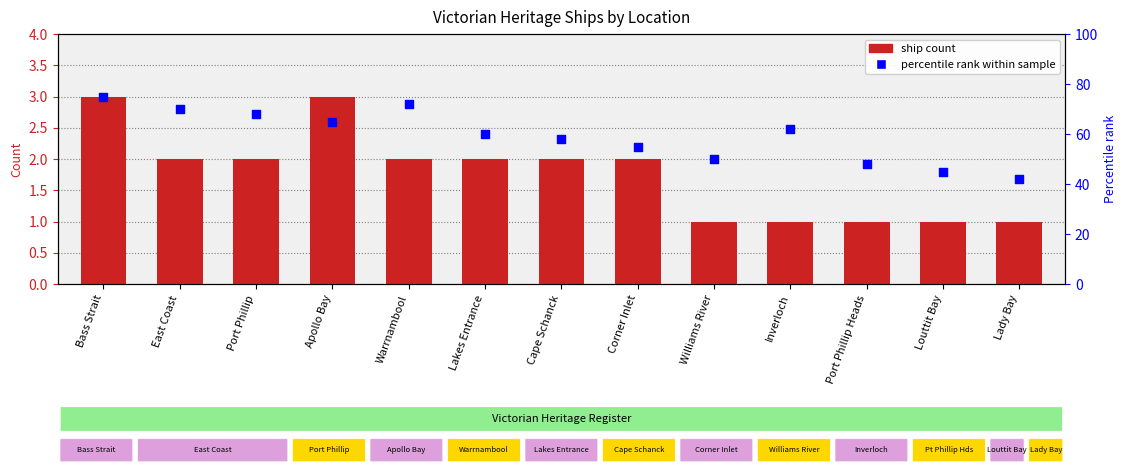

What are all the series names shown in the legend?

Ship Count, Percentile rank